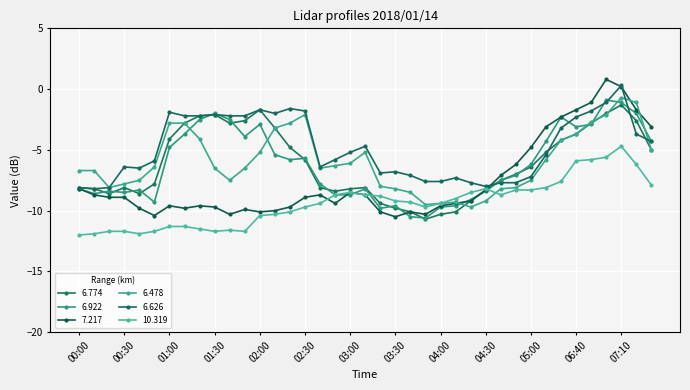

How many positive values does the 6.626 series have?

1